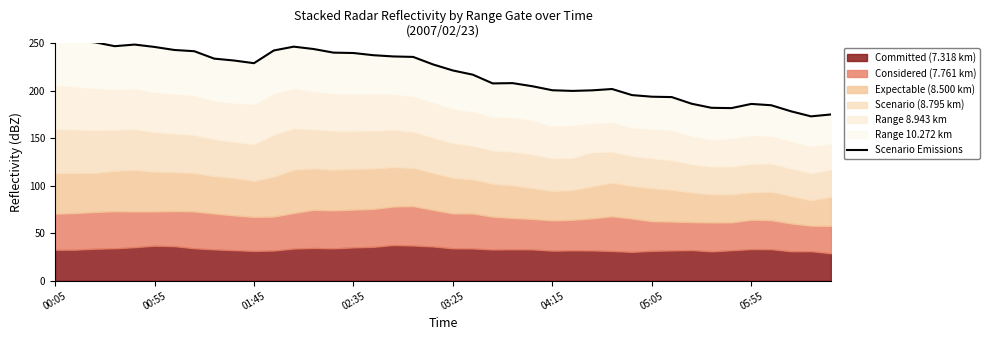

The value at 05:55 is 94.3. True or false?

False